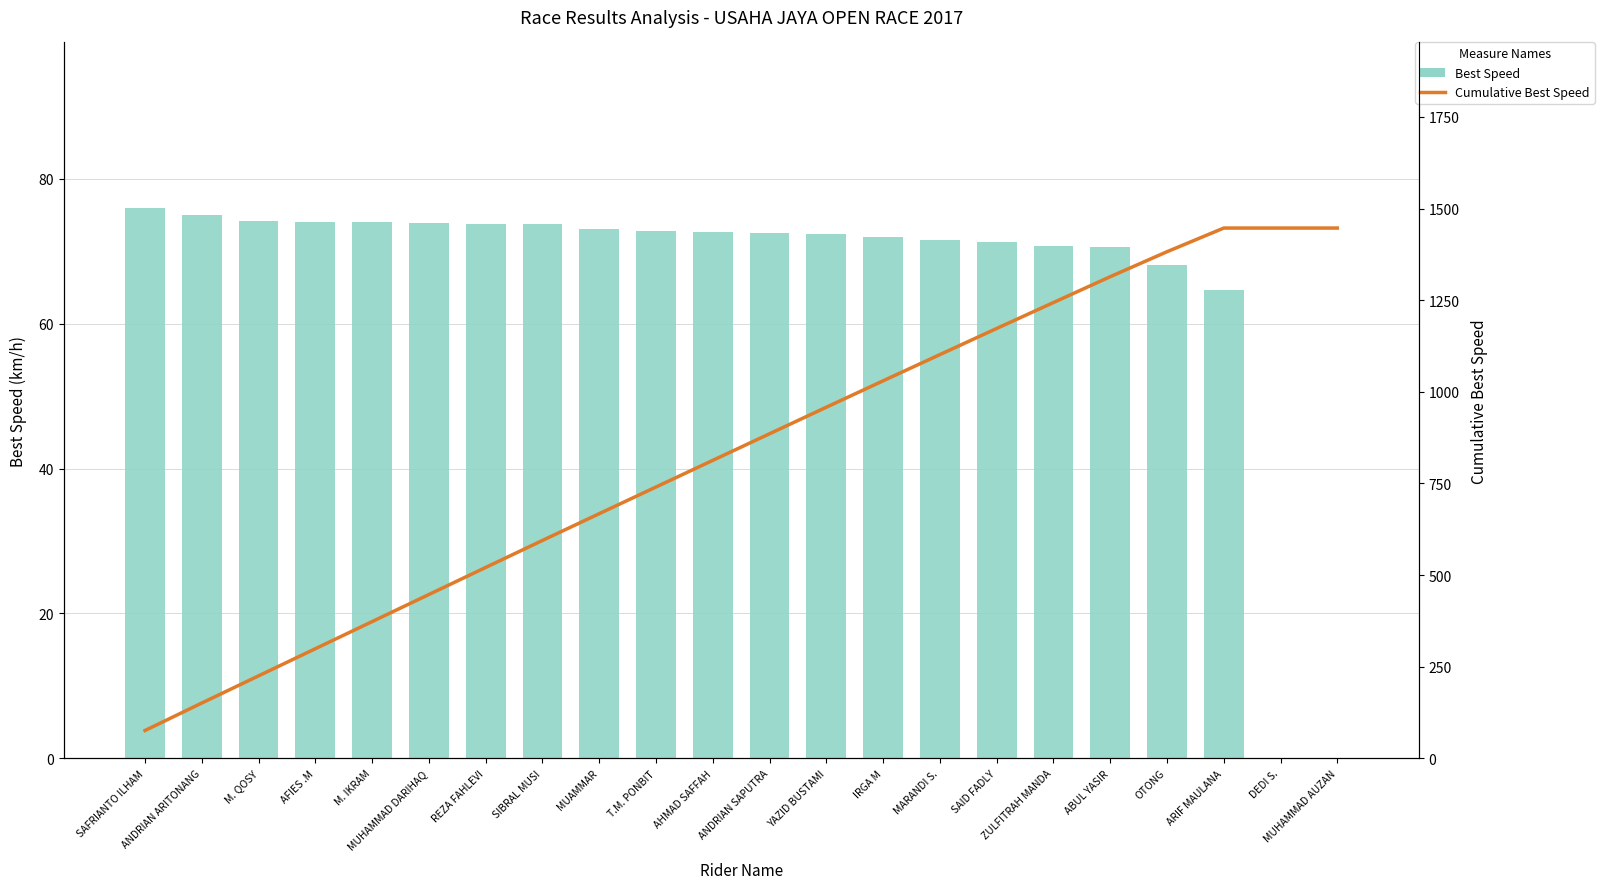

At which category is the sum across all series the highest?

ARIF MAULANA